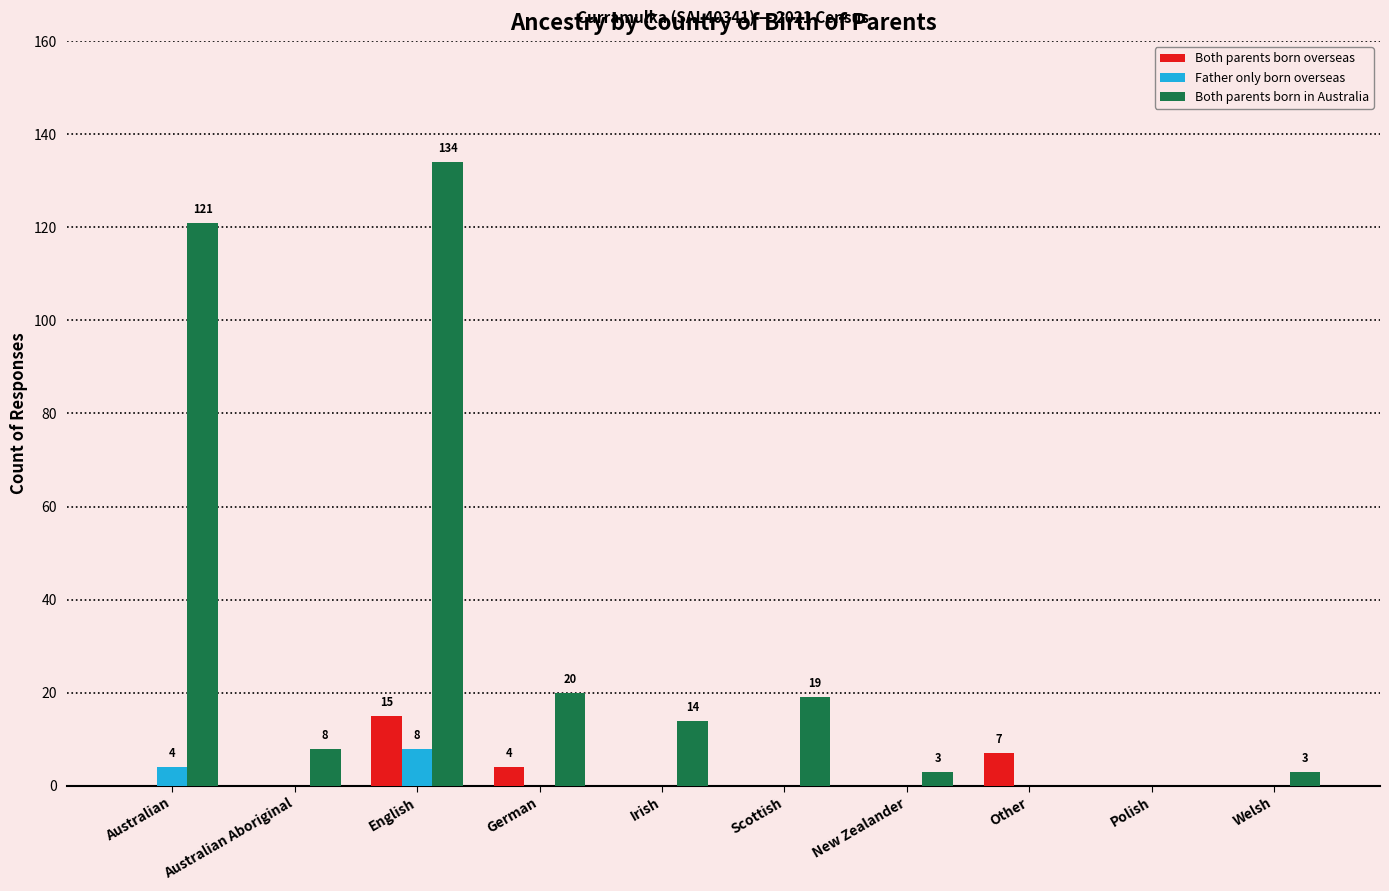

Is the value of Both parents born in Australia at Scottish greater than the value of Father only born overseas at Polish?

Yes